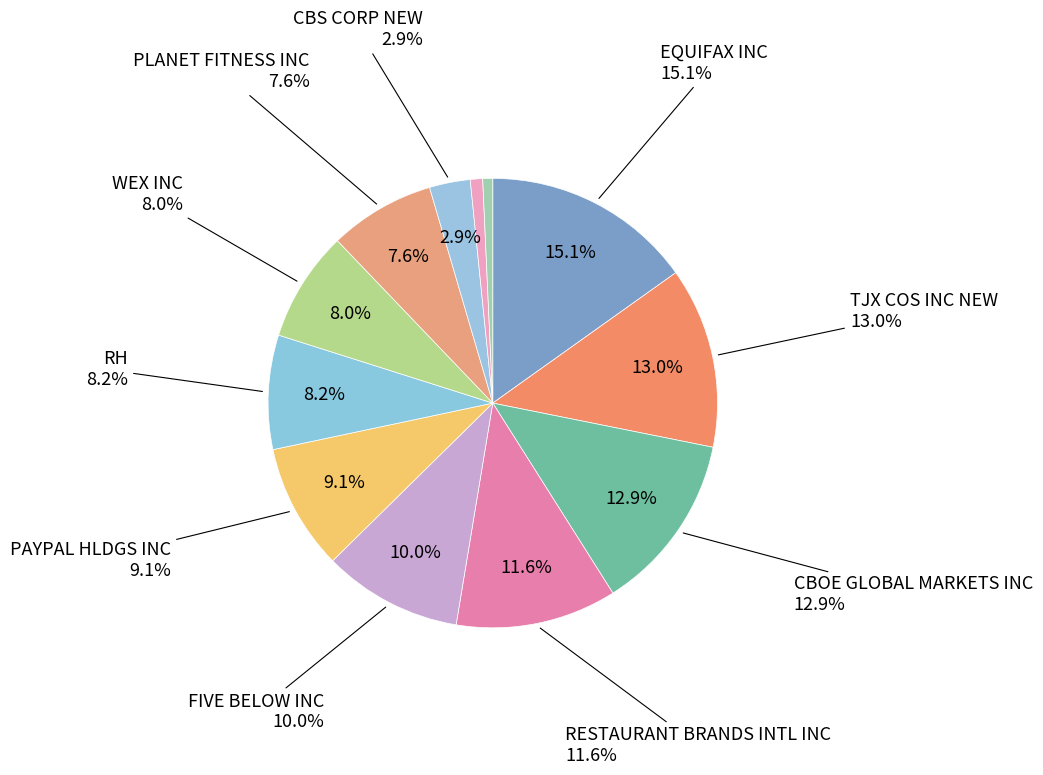

True or false: PVH CORP accounts for 1% of the total.

True